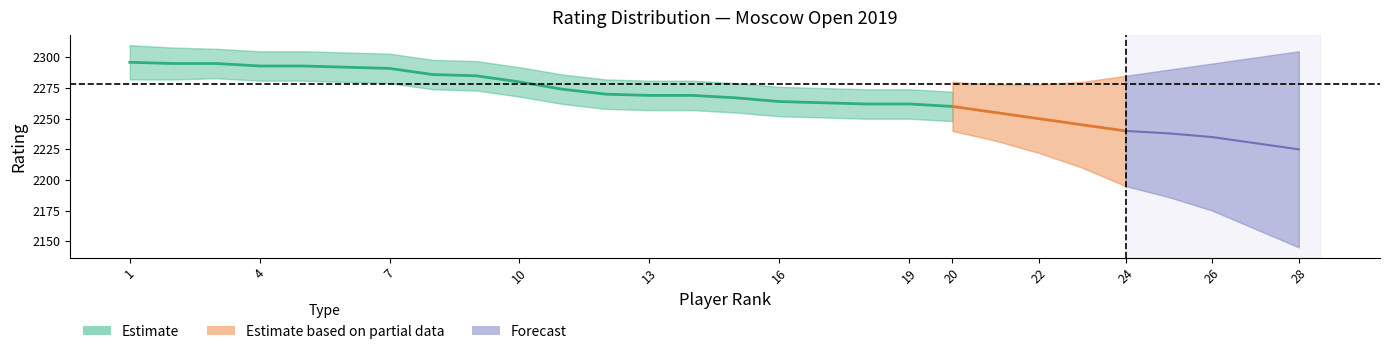

Approximately how many times larger is the value at 4 compared to 7?

1.0